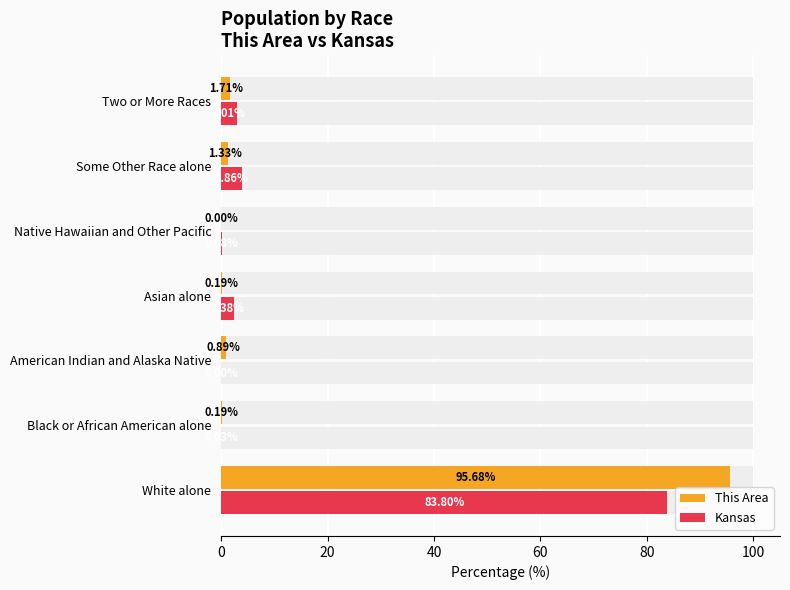

What is the difference between the This Area values at White alone and Some Other Race alone?

94.3